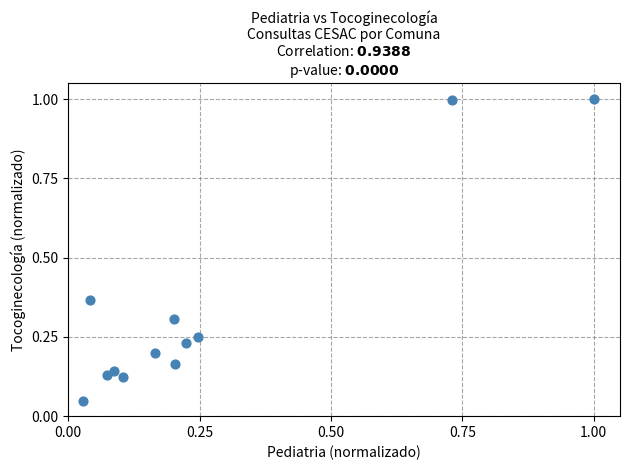

What is the average X value?

0.3